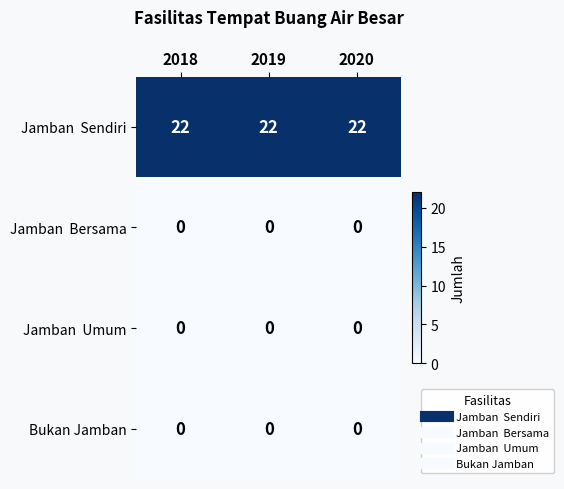

What is the maximum value shown in the chart?

22